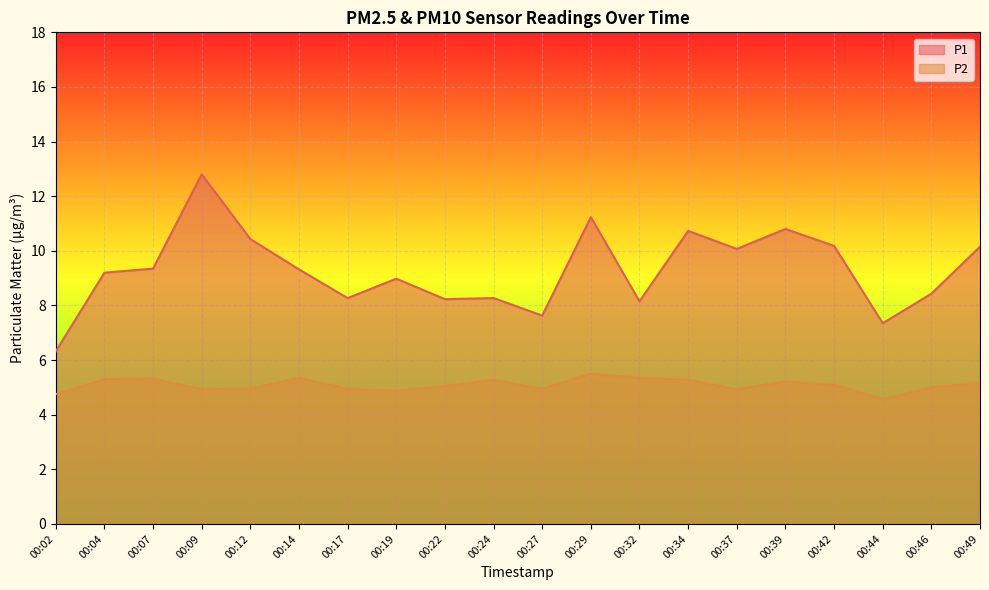

Reading right to left, transcribe all the data shown in this chart.

P1: 10.2	8.4	7.3	10.2	10.8	10.1	10.7	8.2	11.2	7.6	8.3	8.2	9.0	8.3	9.3	10.4	12.8	9.3	9.2	6.3
P2: 5.2	5.0	4.6	5.1	5.2	4.9	5.3	5.3	5.5	5.0	5.3	5.0	4.9	5.0	5.3	5.0	4.9	5.3	5.3	4.8